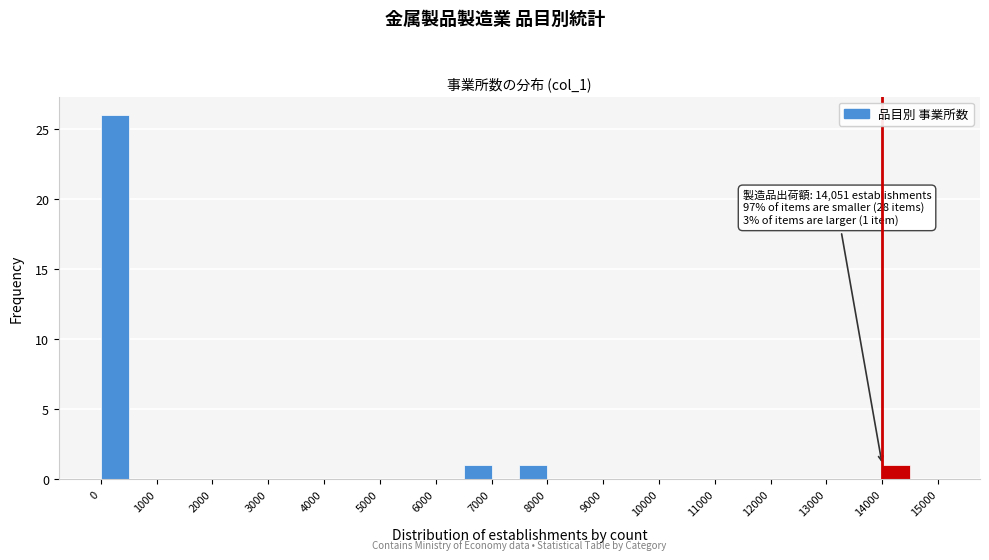

Over which range of the x-axis is the bar tallest?

0 to 500